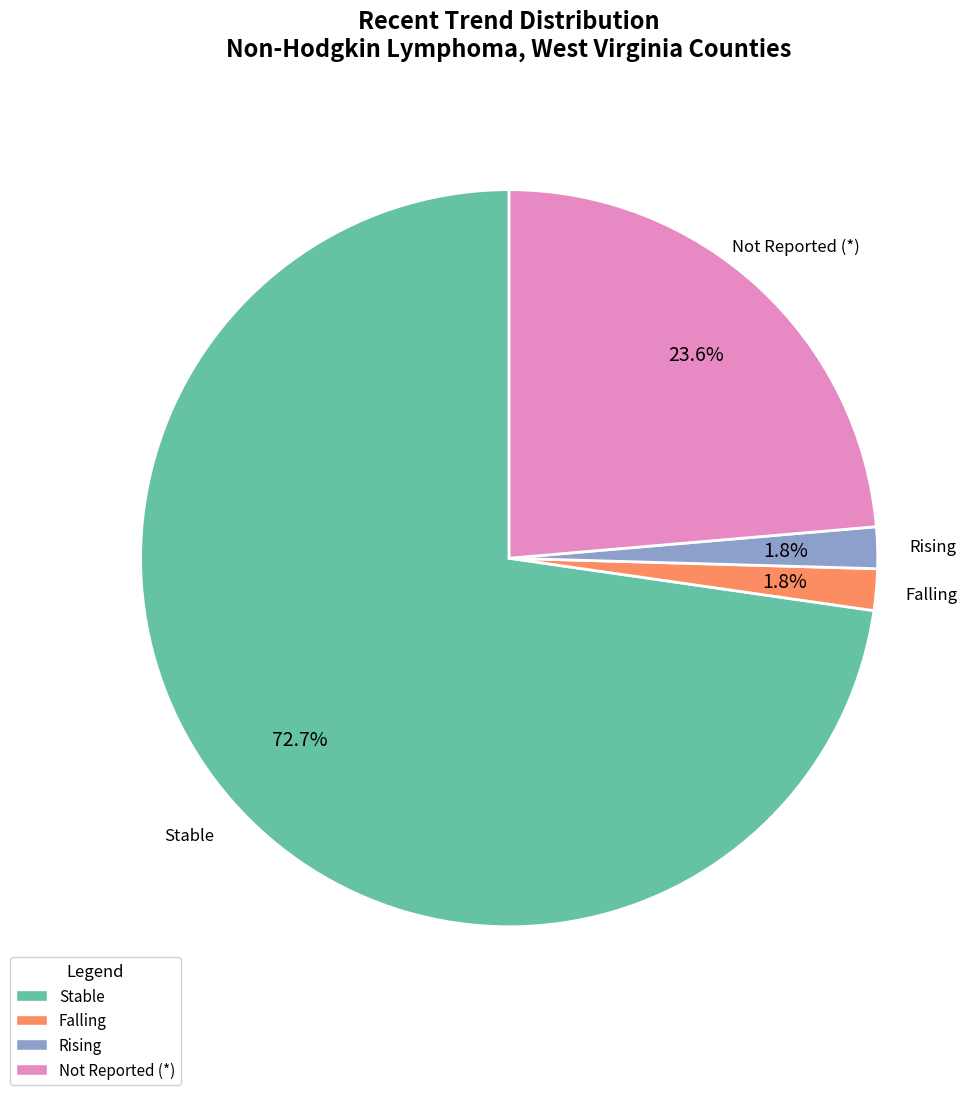

Between Not Reported (*) and Rising, which is larger?

Not Reported (*)